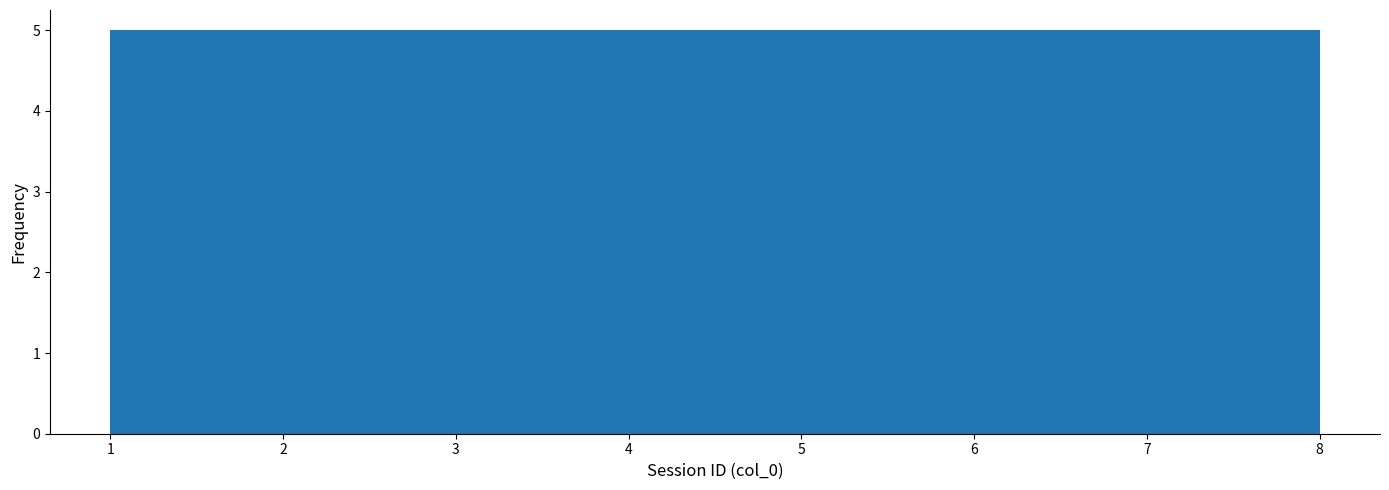

What is the height of the bar covering 1.0 to 1.9 on the x-axis? Neither the bar edges nor the heights are printed on the chart, so give them approximately, as read against the axes.

5